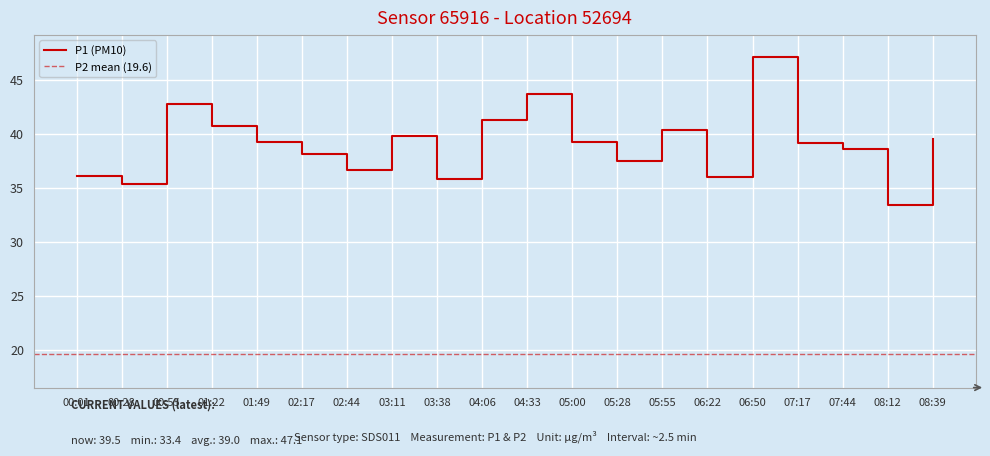

What value does the data have at 08:39?

39.5